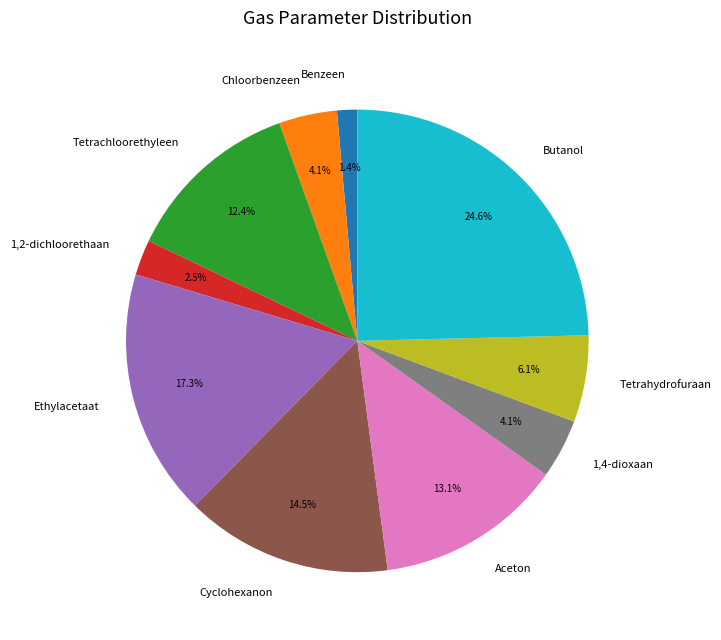

Is it true that Tetrahydrofuraan is 14% of the pie?

False